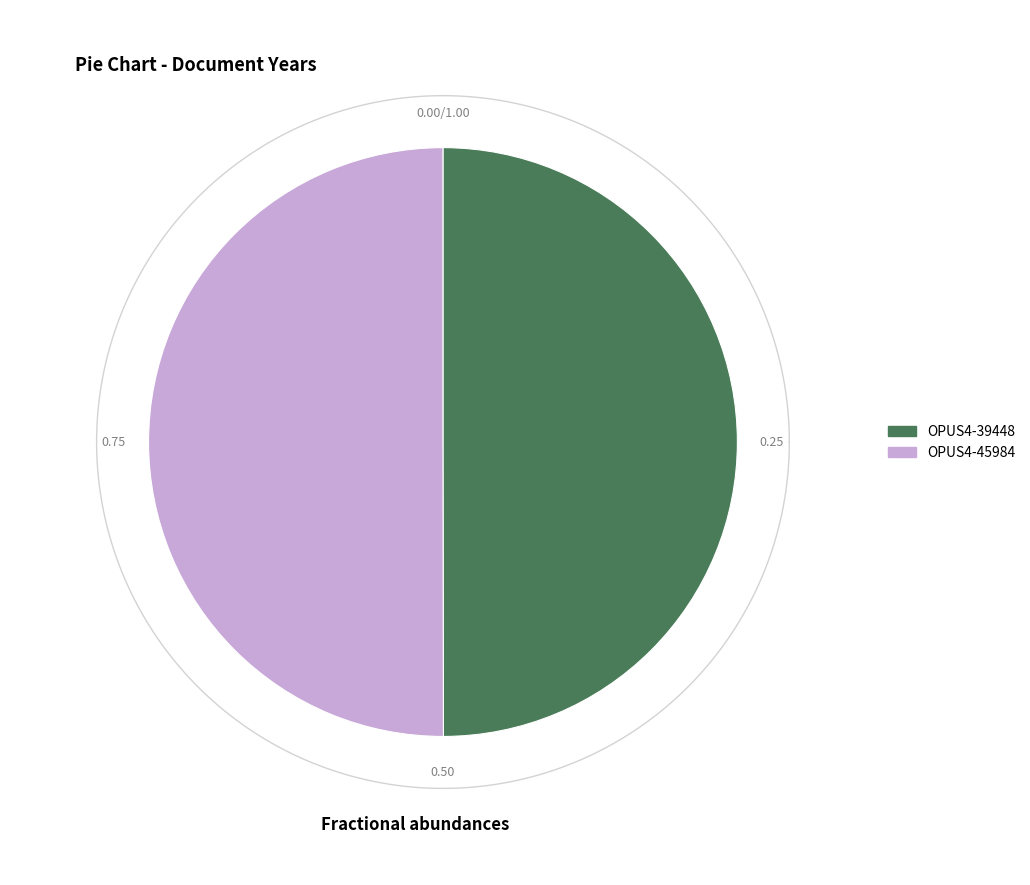

What is the majority slice?

OPUS4-45984